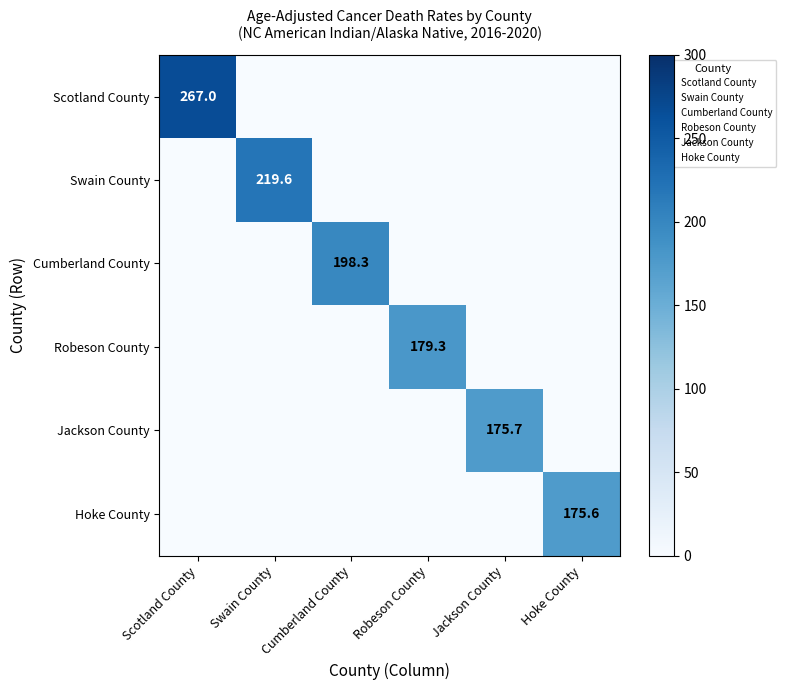

Which series has the largest total across all categories?

Scotland County